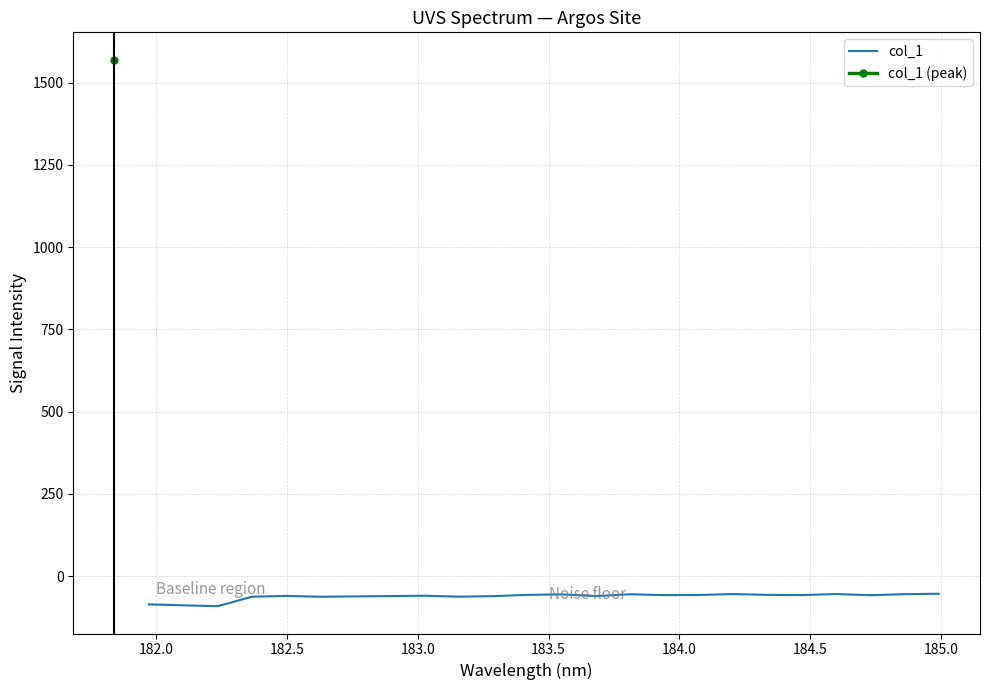

What is the maximum value for col_1?

-53.2